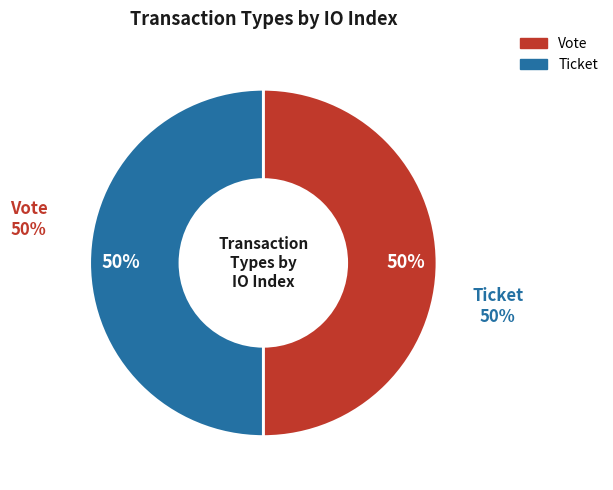

Is the sum of Vote and Ticket greater than half?

Yes